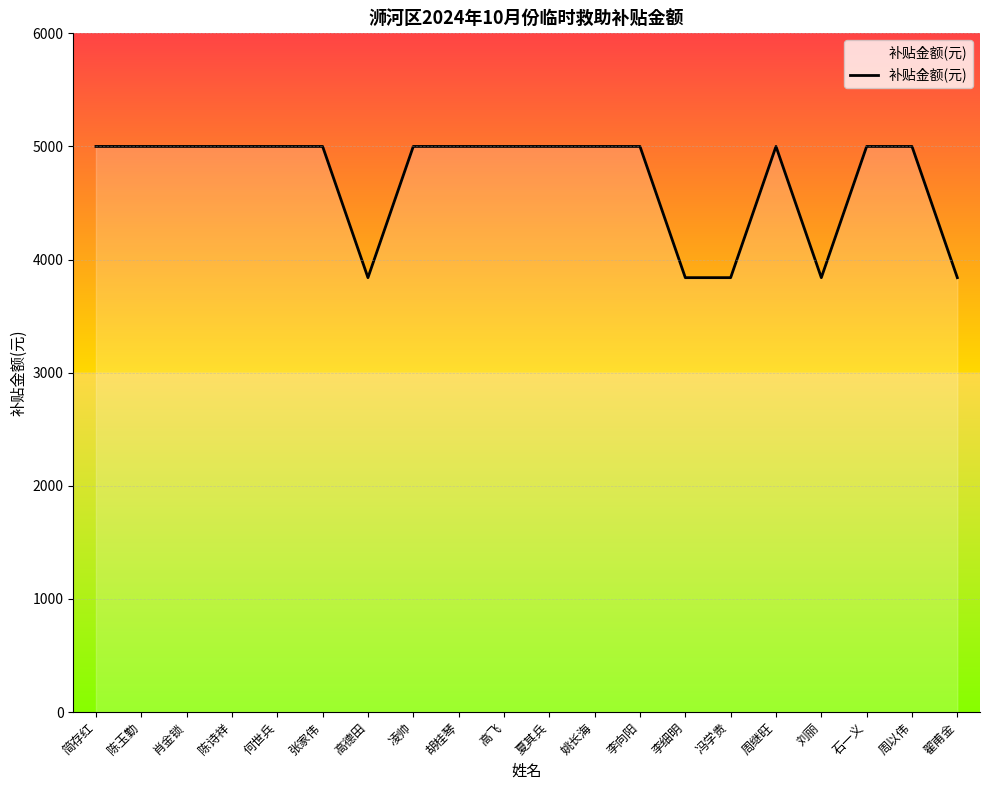

How many lines are shown in the chart?

1